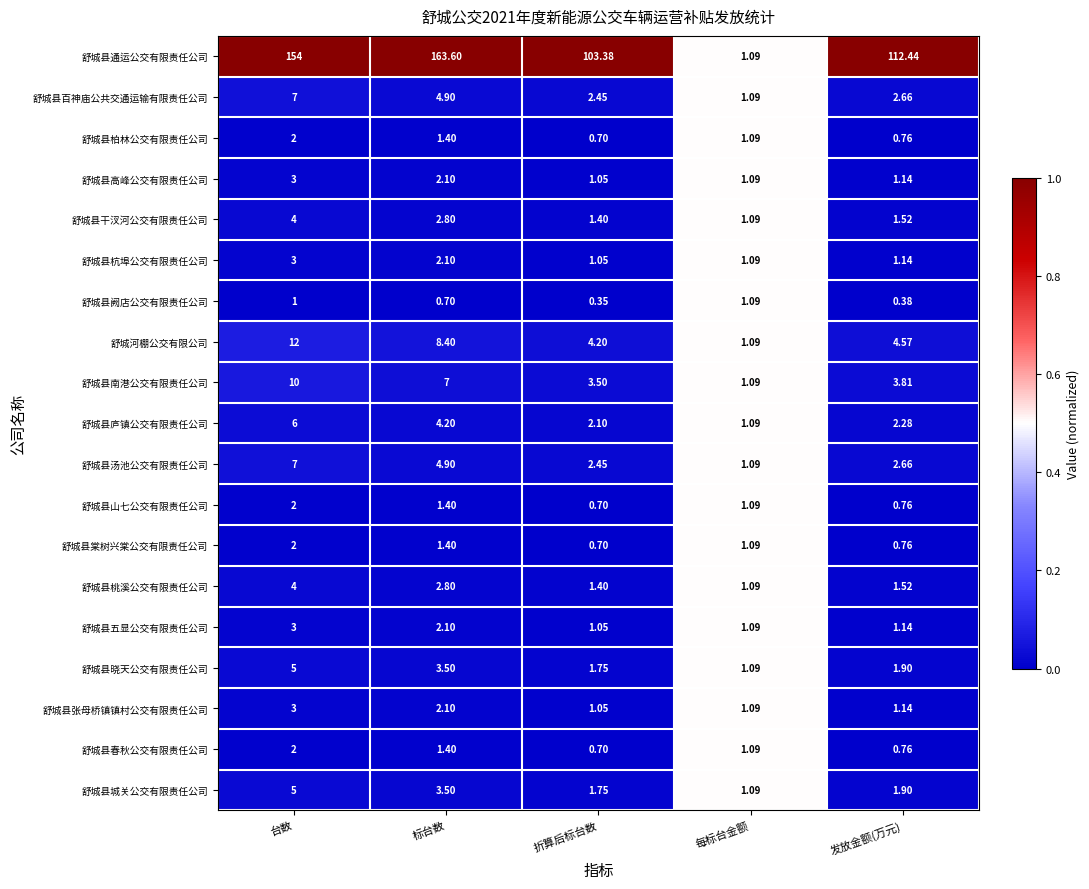

At which label does 舒城县庐镇公交有限责任公司 first exceed 2?

台数